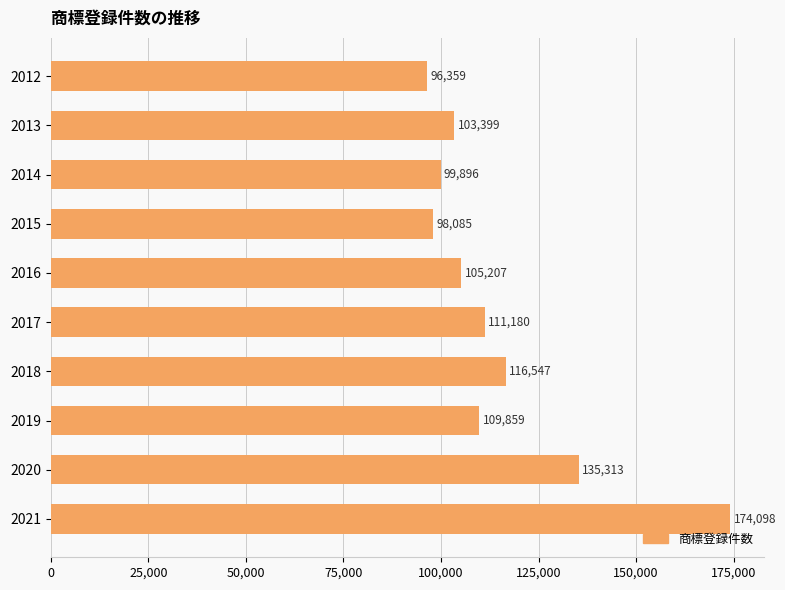

What value does the data have at 2017?

111180